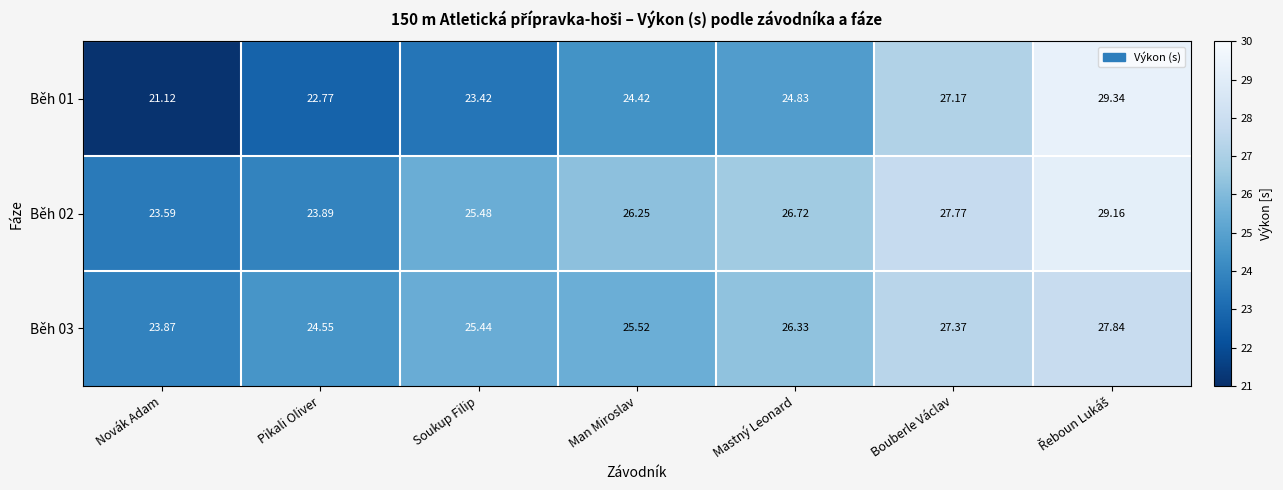

What is the smallest value displayed?

21.1